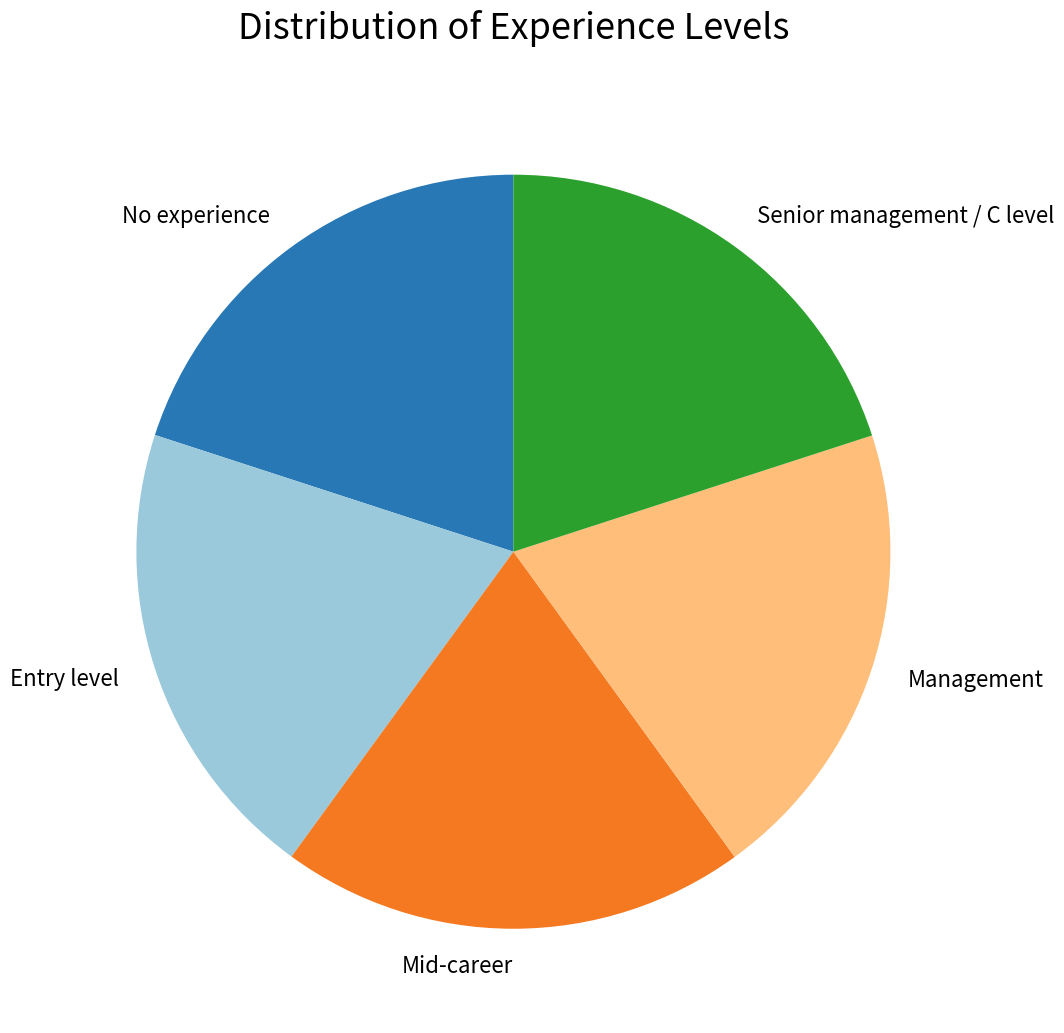

Is the sum of Entry level and Senior management / C level greater than half?

No